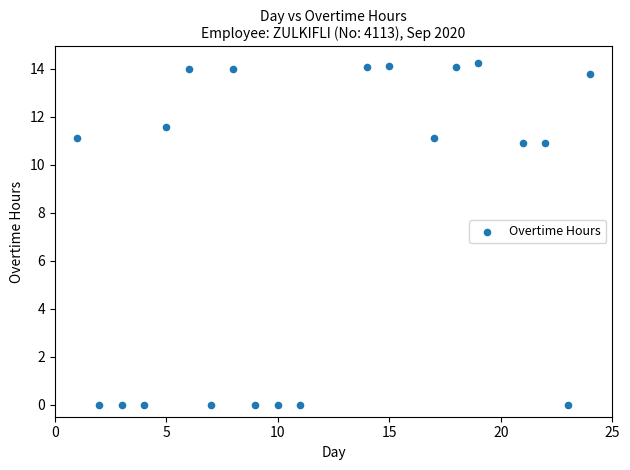

What is the range of Y values (max minus min)?

14.2